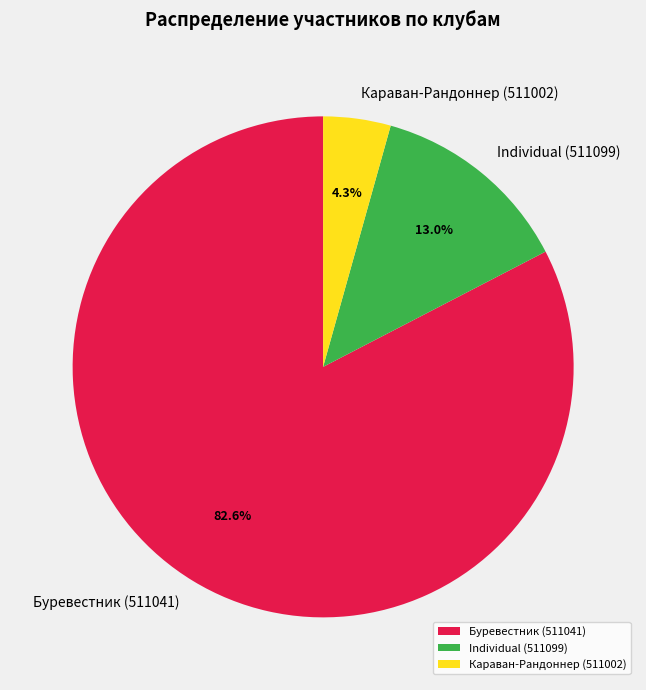

What is the smallest slice in the pie chart?

Караван-Рандоннер (511002)